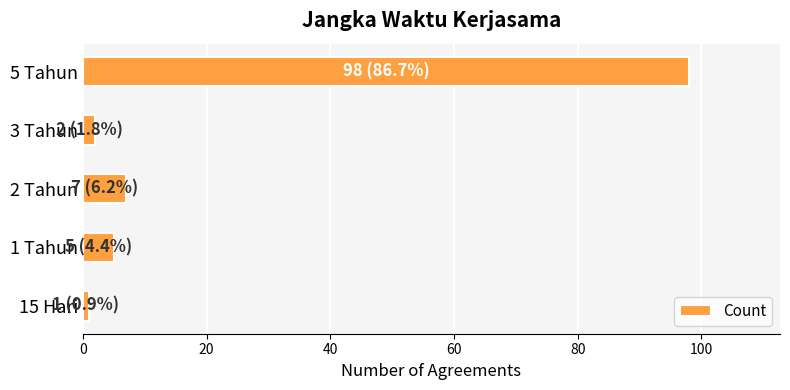

Reading bottom to top, extract all data points from this chart.

1	5	7	2	98